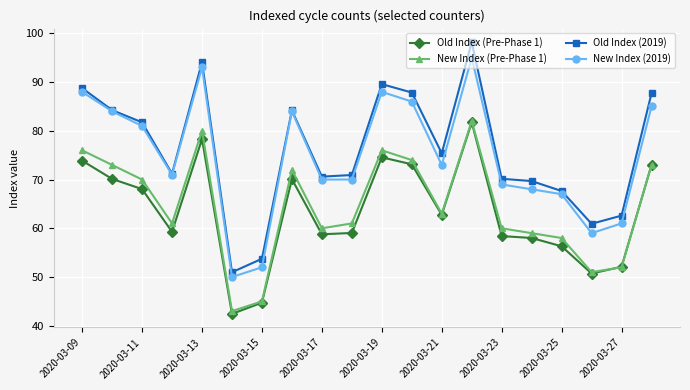

What is the value of the New Index (Pre-Phase 1) point at the 15th from the left?

60.0